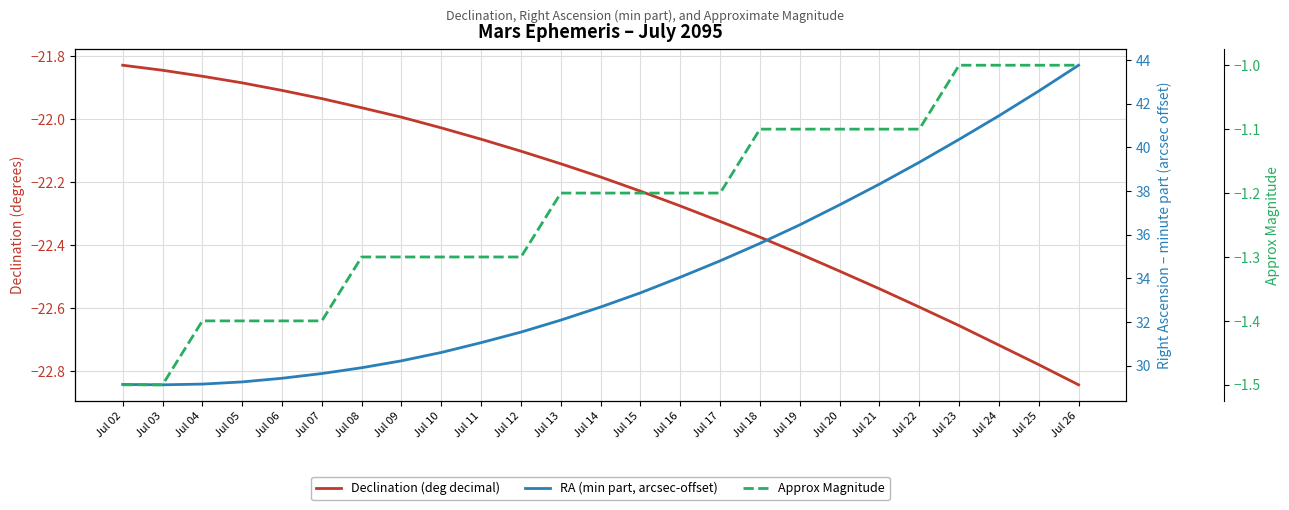

Which series has the largest total across all categories?

RA (min part, arcsec-offset)